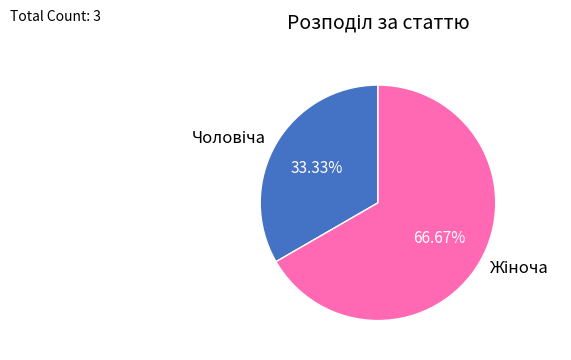

Is there a majority slice in this chart?

Yes